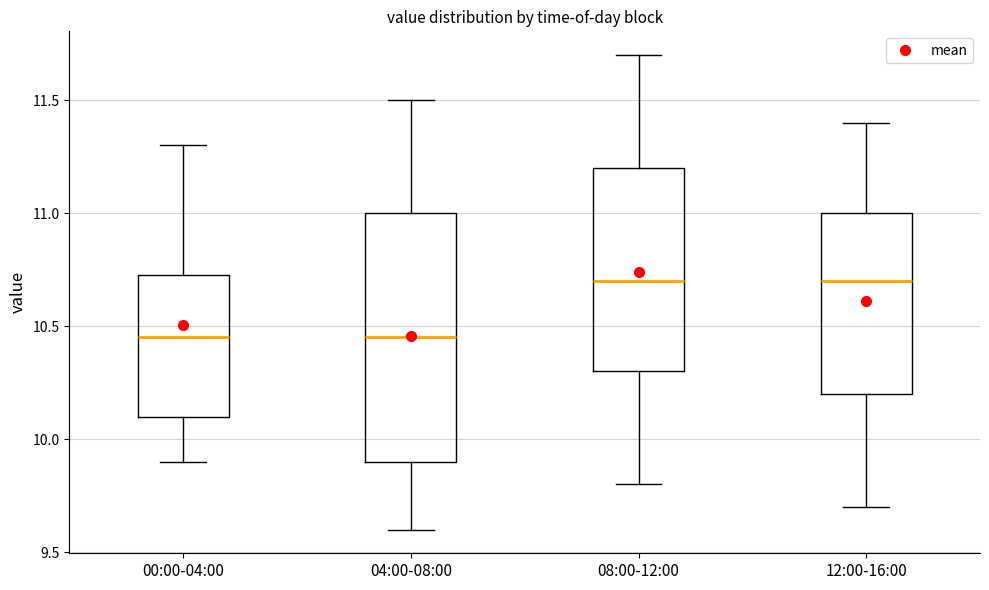

Reading left to right, read every box against the y-axis: the position of its median line, the range the box covers, and the ends of its whiskers. The values are not printed on the chart, so give them approximately, as read against the axis.

00:00-04:00: median 10.45, box 10.10 to 10.75, whiskers 9.90 to 11.30
04:00-08:00: median 10.45, box 9.90 to 11.00, whiskers 9.60 to 11.50
08:00-12:00: median 10.70, box 10.30 to 11.20, whiskers 9.80 to 11.70
12:00-16:00: median 10.70, box 10.20 to 11.00, whiskers 9.70 to 11.40